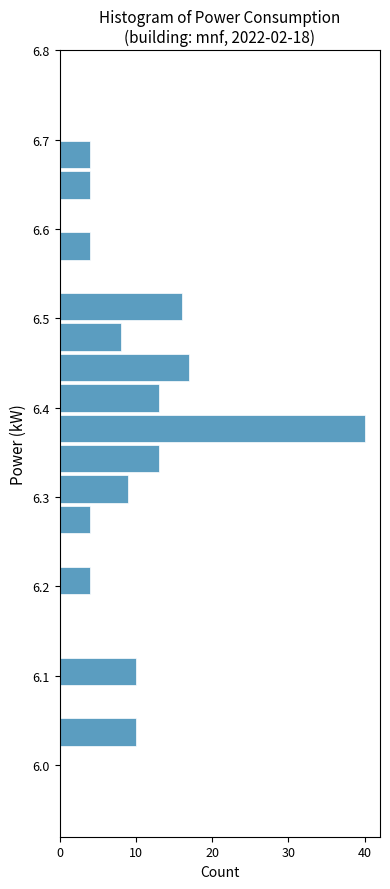

Read against the y-axis, roughly where is the centre of the longest bar?

6.38